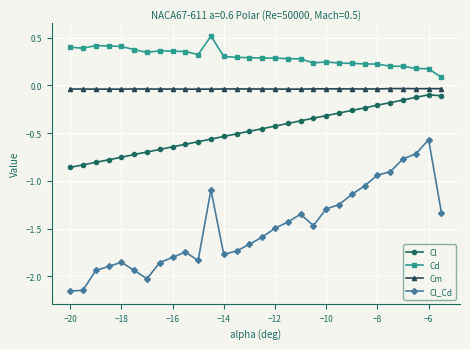

Which series has the widest spread of values?

Cl_Cd